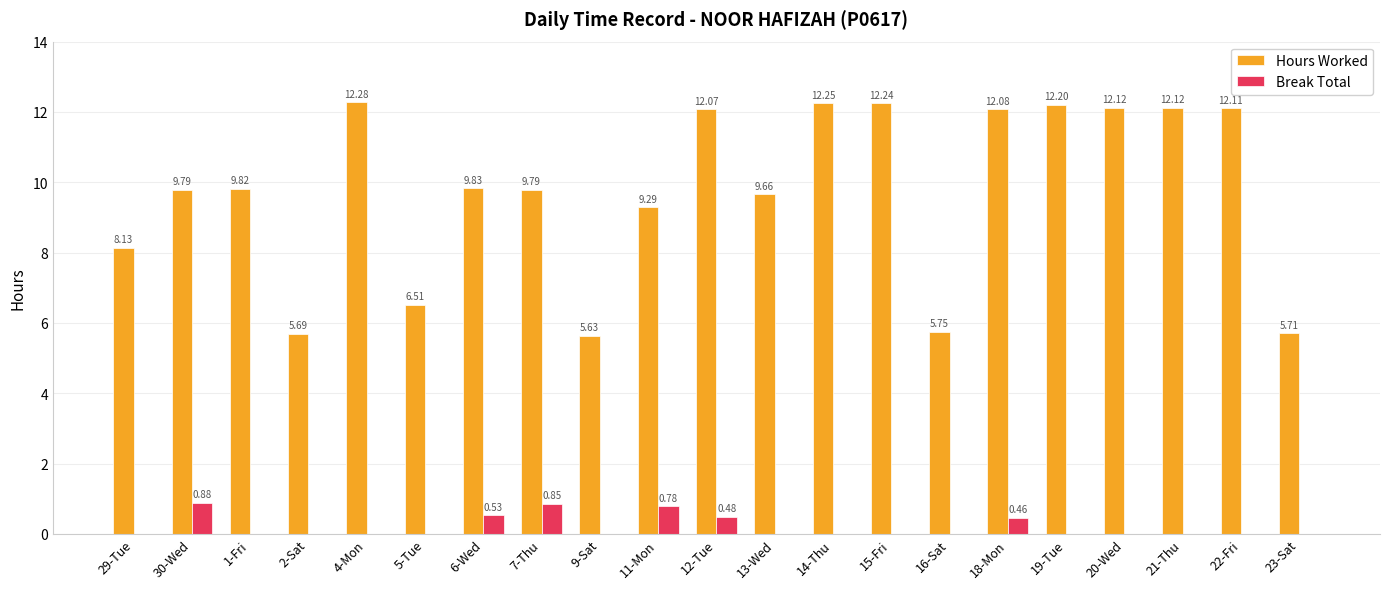

Is the value of Hours Worked at 21-Thu greater than the value of Break Total at 13-Wed?

Yes